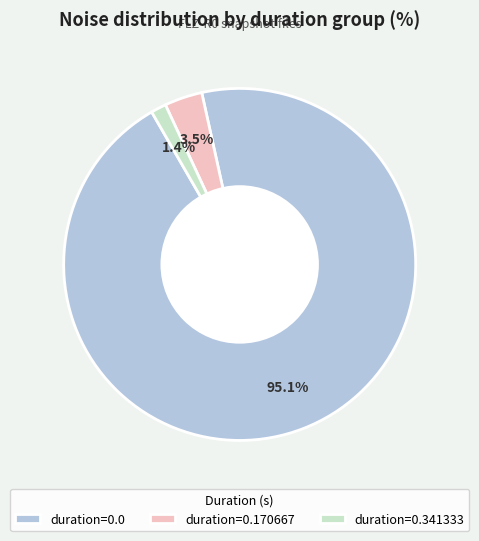

Rank the categories by value from highest to lowest.

duration=0.0, duration=0.170667, duration=0.341333